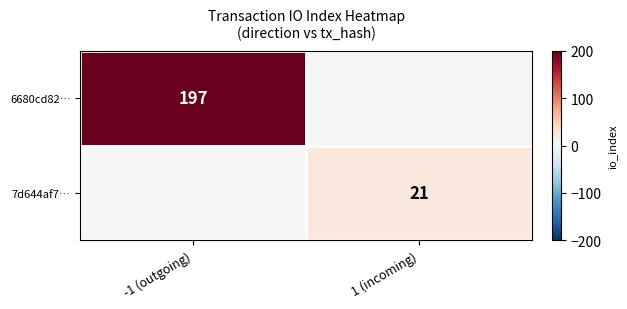

What is the approximate value at 1 (incoming), to the nearest 5?

20